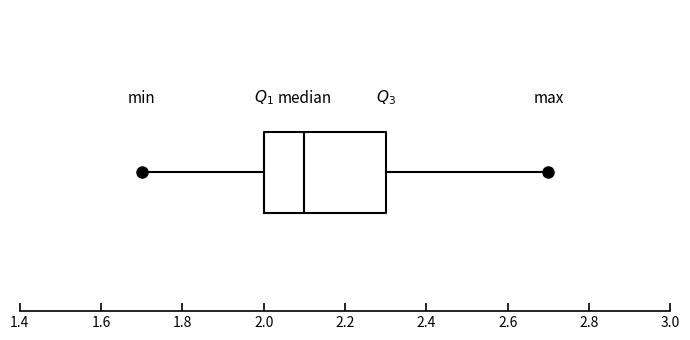

Transcribe this box plot: give where the median line is, the range the box spans, and where the two whiskers end, as read against the x-axis. The values are not printed on the chart, so give them approximately, as read against the axis.

median 2.1, box 2.0 to 2.3, whiskers 1.7 to 2.7